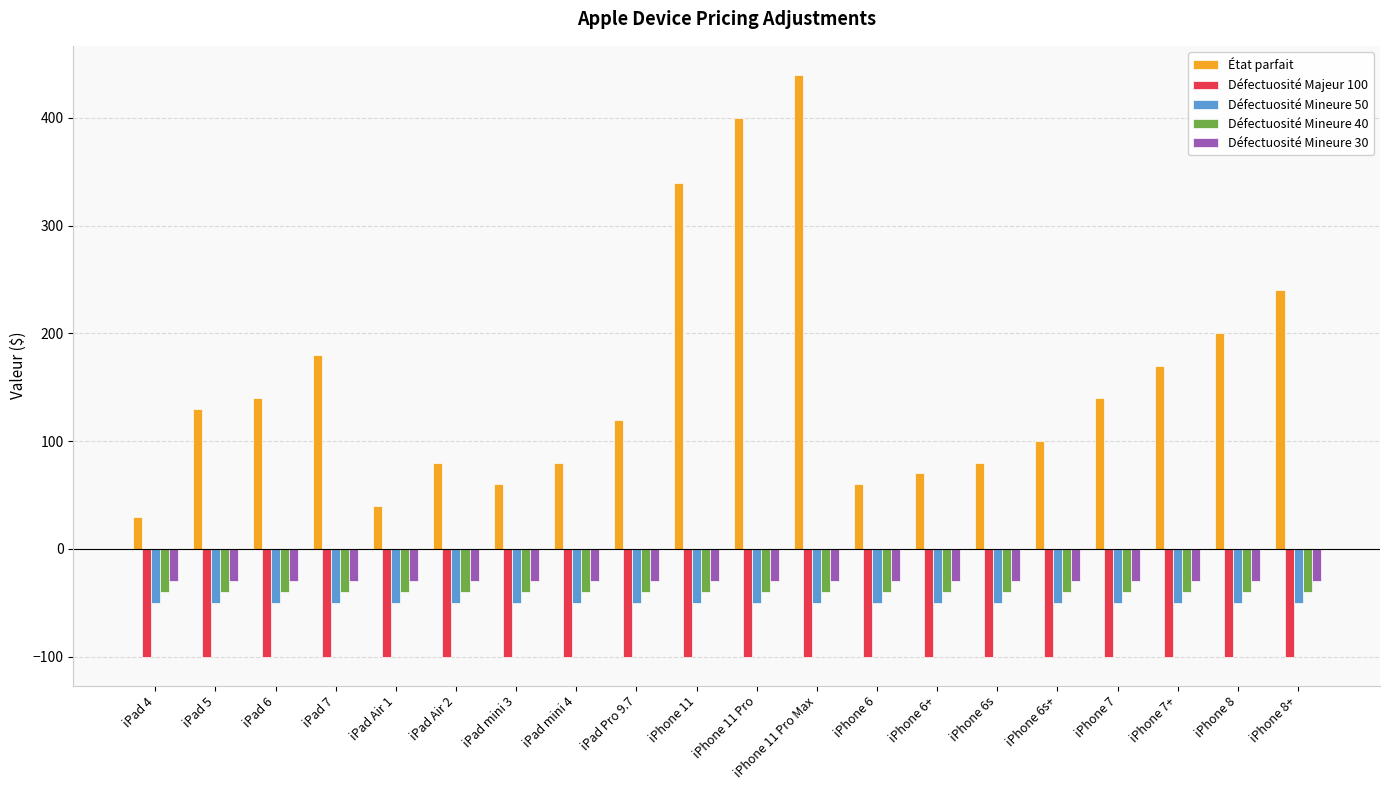

What is the lowest value of the État parfait series?

30